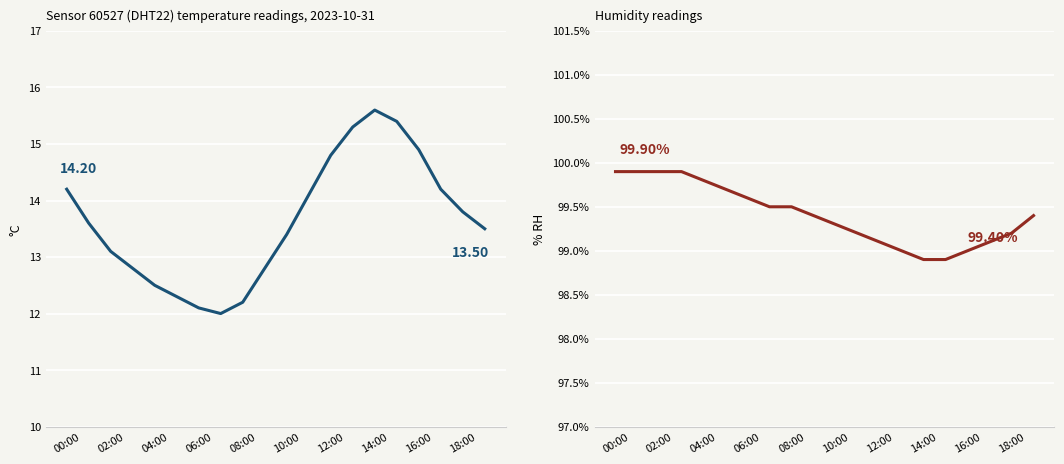

Rank the series by their average value, from highest to lowest.

humidity, temperature